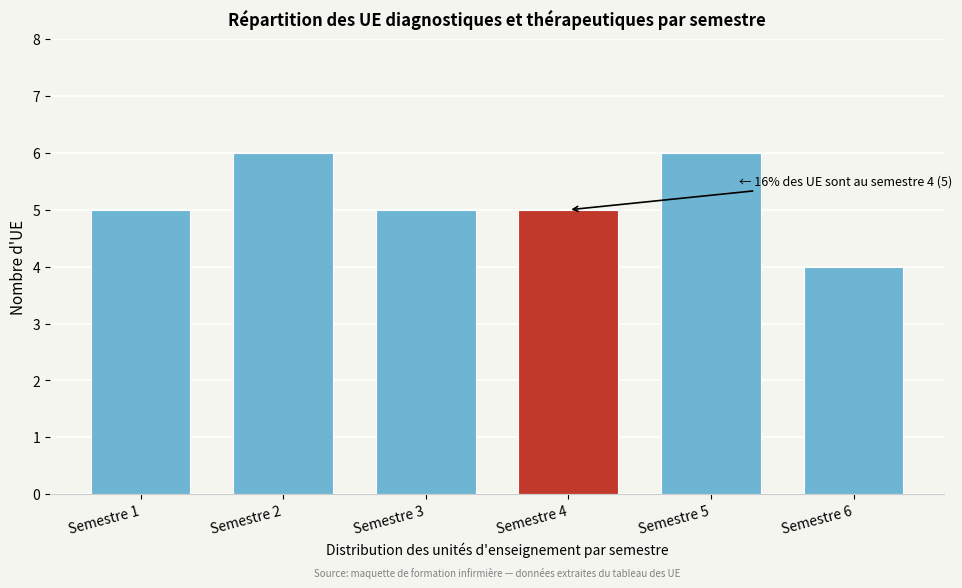

Reading left to right, transcribe all the data shown in this chart.

5	6	5	5	6	4